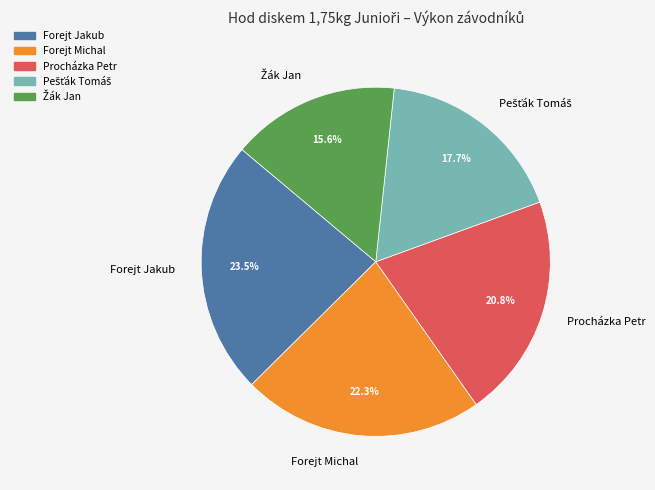

How many slices are in this pie chart?

5